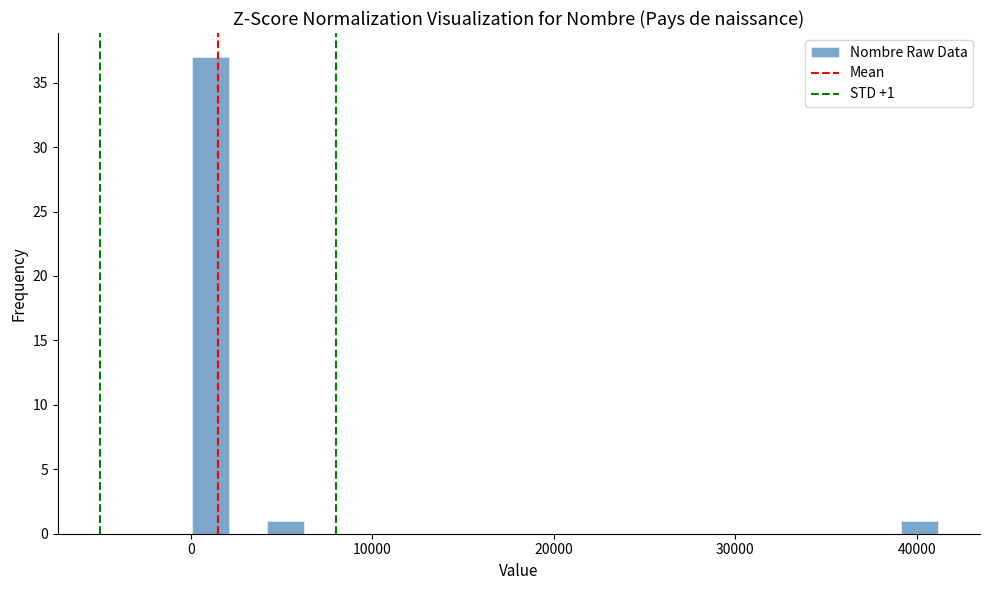

Around what value on the x-axis is the tallest bar? Give the approximate position of its centre, as read against the axis.

1000